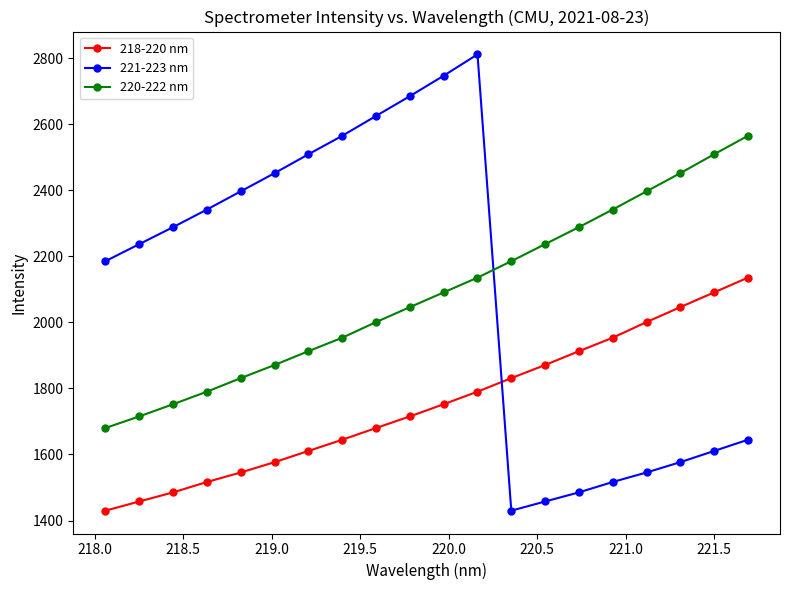

Which series has the largest range (max minus min)?

221-223 nm